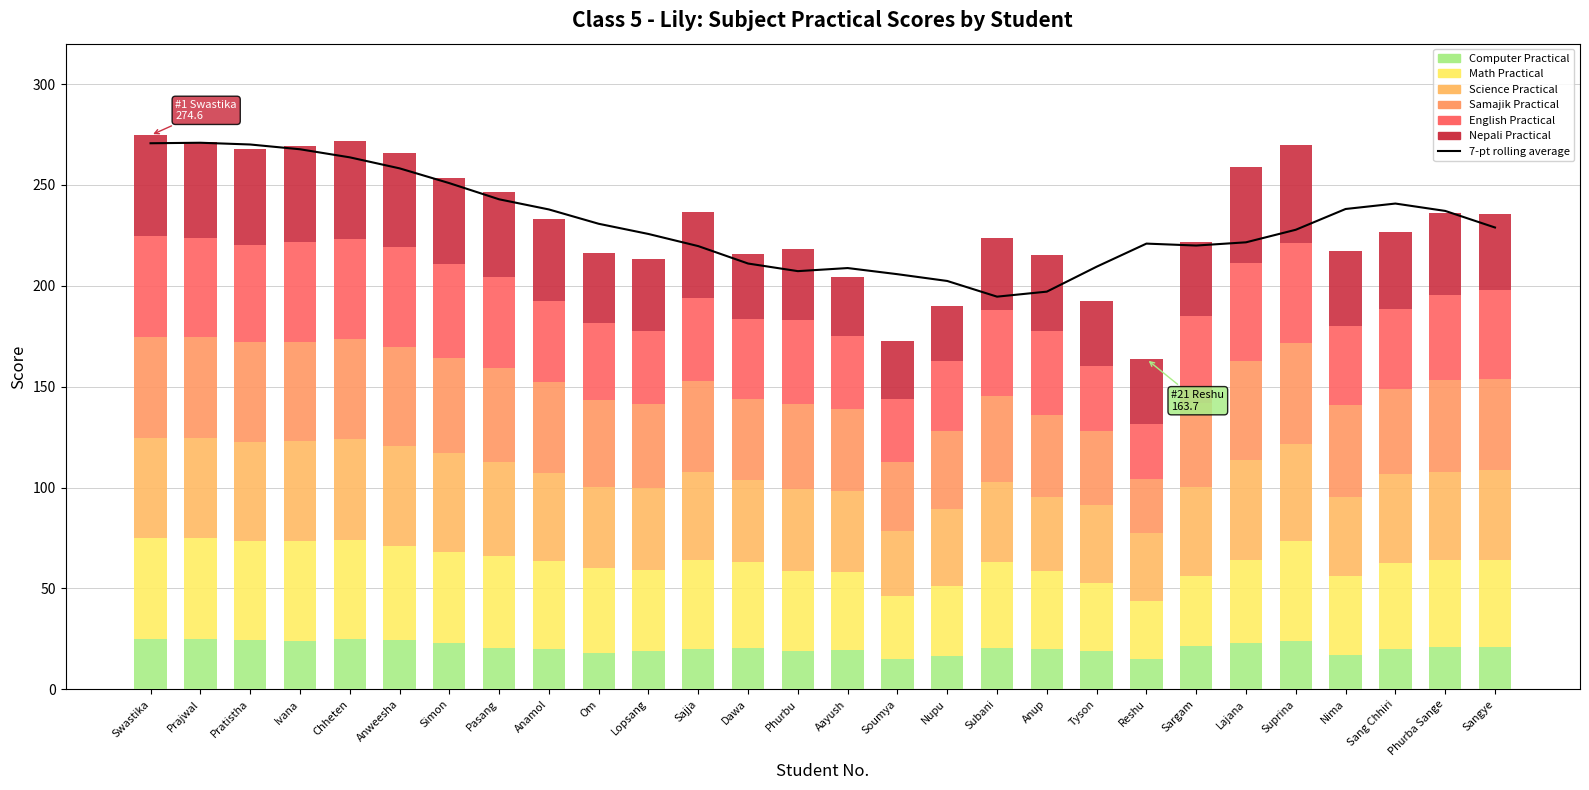

What is the greatest value displayed?

50.0